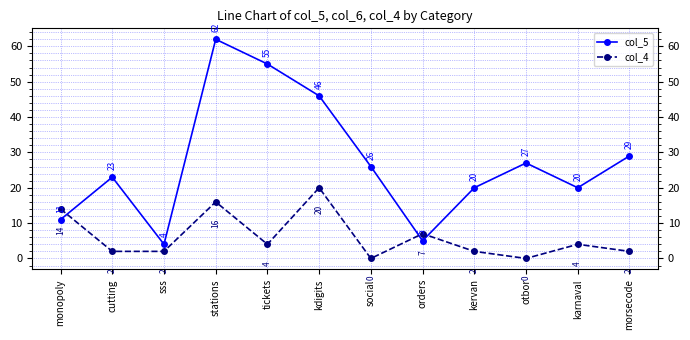

Which series changed the most between stations and karnaval?

col_5